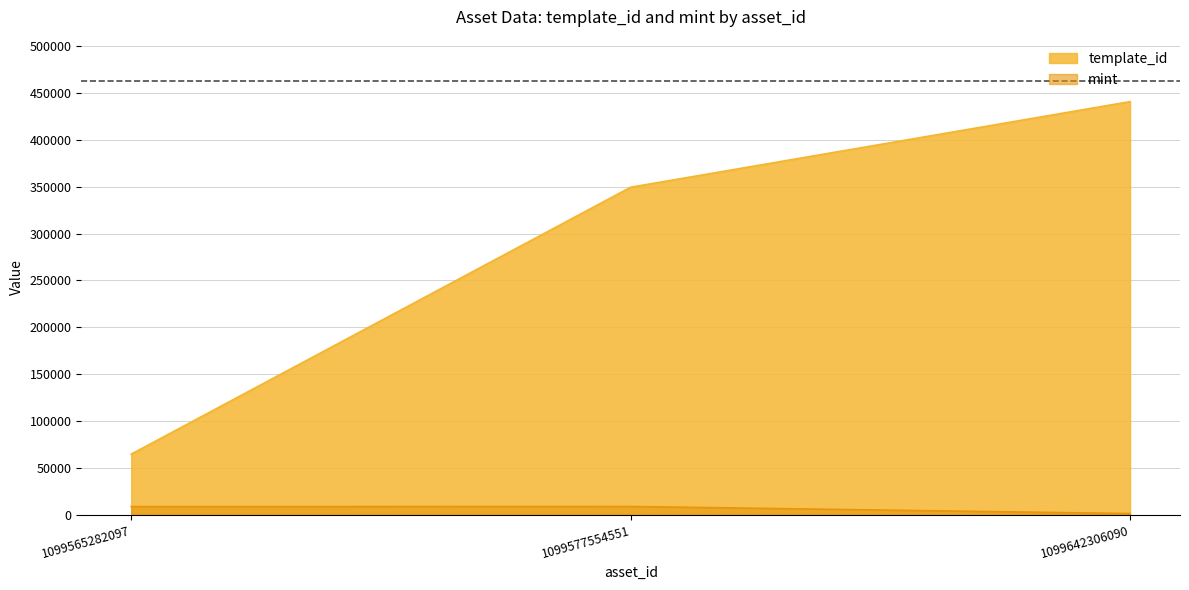

Reading left to right, what are all the values shown in this chart?

template_id: 1099565282097=64660	1099577554551=349523	1099642306090=440886
mint: 1099565282097=8630	1099577554551=8773	1099642306090=1230